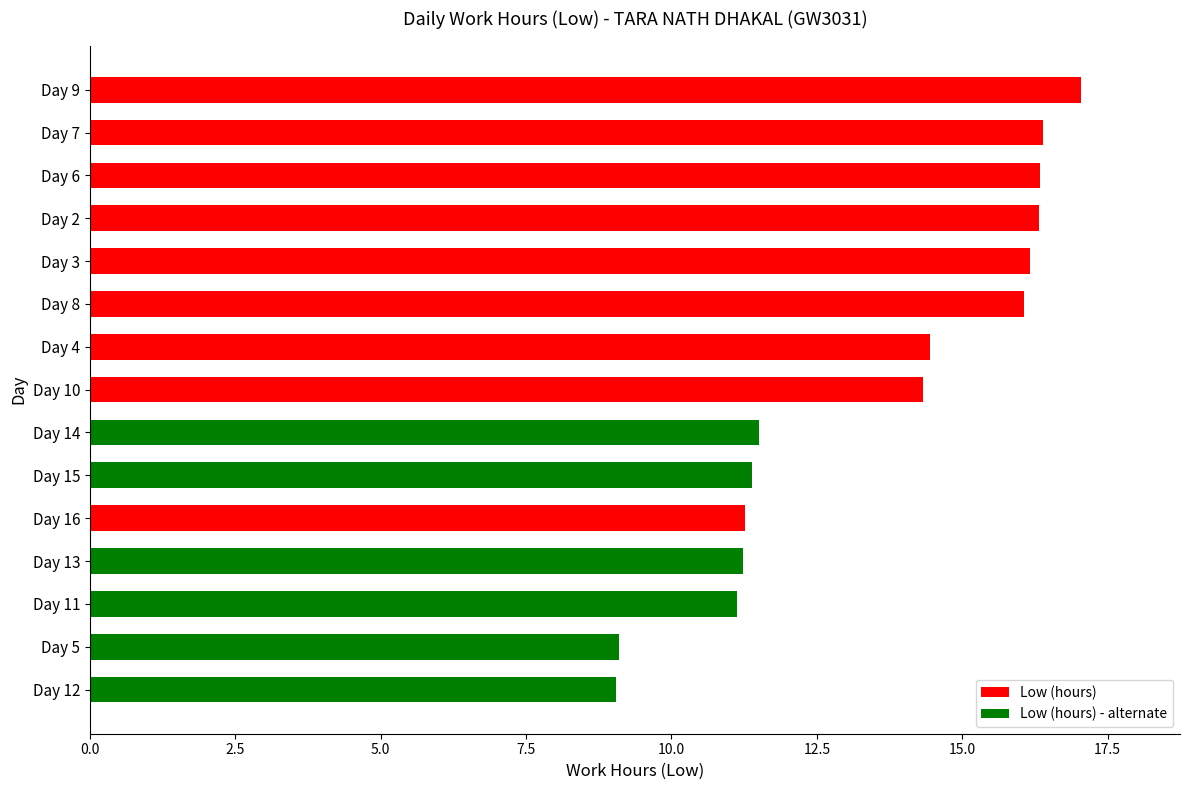

True or false: the data shows 5.0 at Day 4.

False